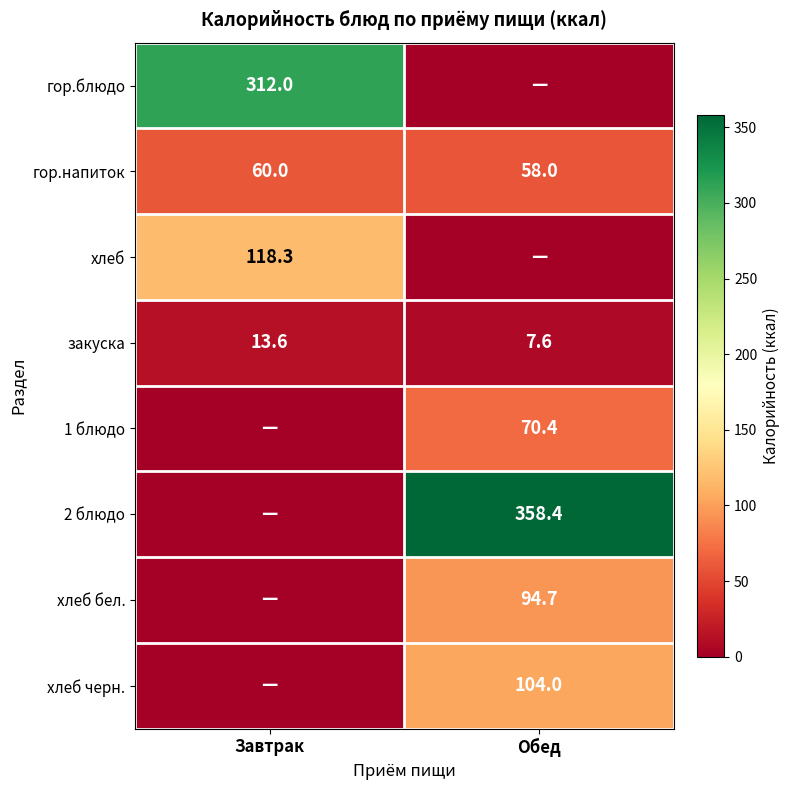

What is the sum of the закуска values at Завтрак and Обед?

21.2